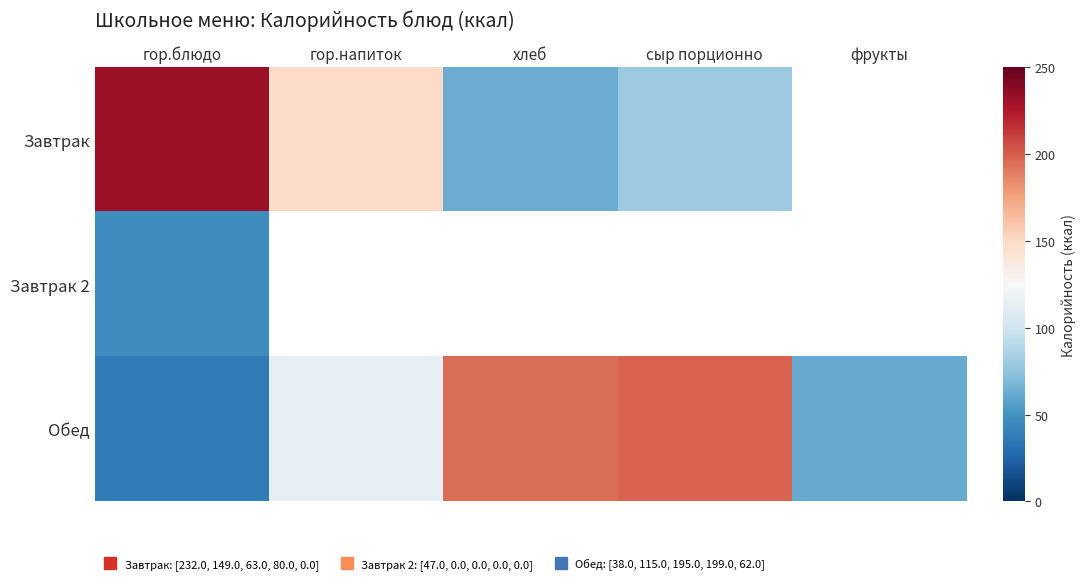

At which label does Обед first exceed 115?

хлеб